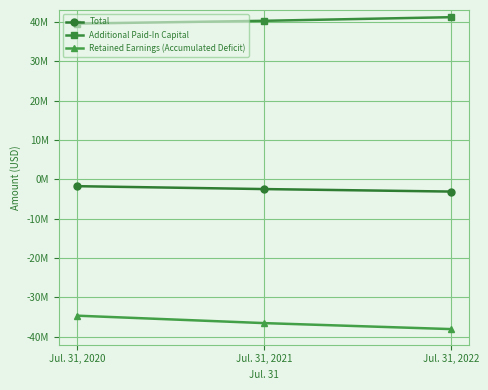

Reading left to right, transcribe all the data shown in this chart.

Total: -1743574	-2477326	-3109967
Additional Paid-In Capital: 39547581	40254257	41173946
Retained Earnings (Accumulated Deficit): -34632535	-36517980	-38036909